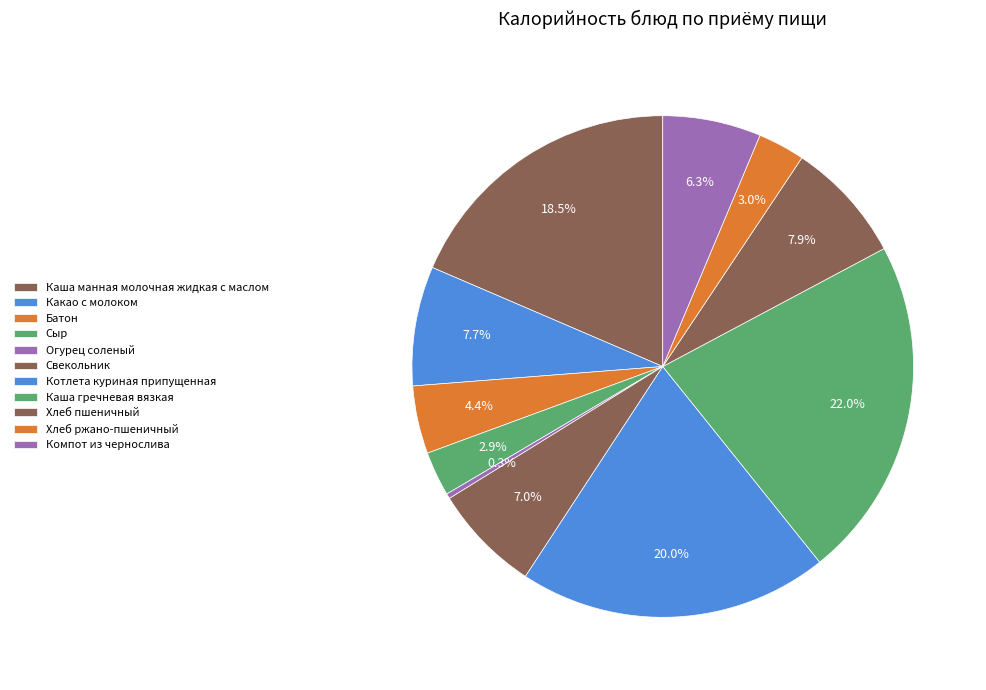

How many segments does this pie chart have?

11